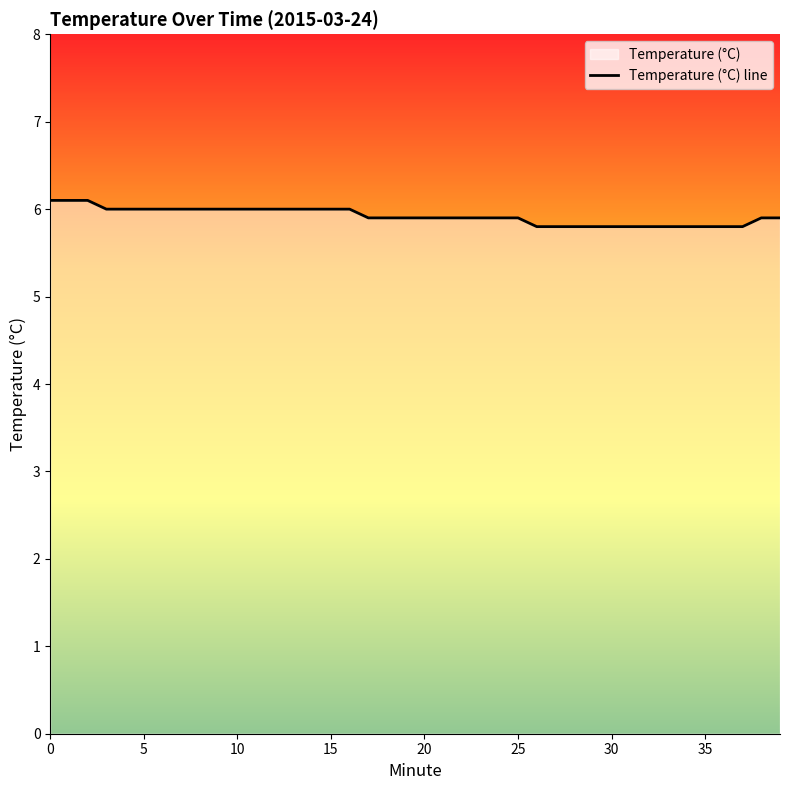

What is the sum of all values?

236.8